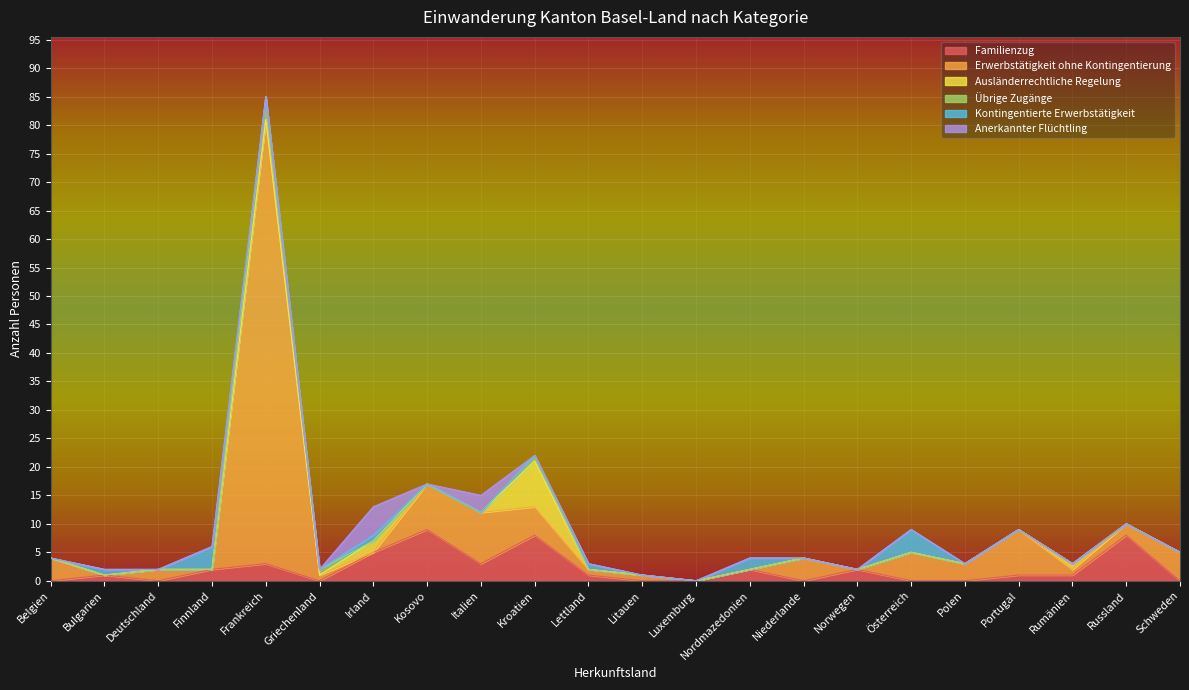

What is the sum of all Kontingentierte Erwerbstätigkeit values?

13